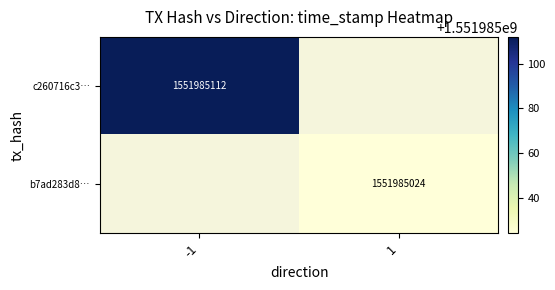

How many categories are shown in the chart?

2